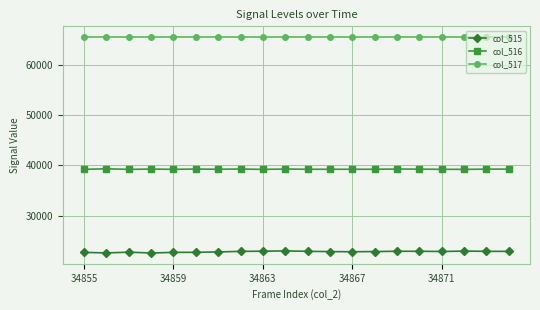

True or false: col_517 and col_516 cross at least once.

False